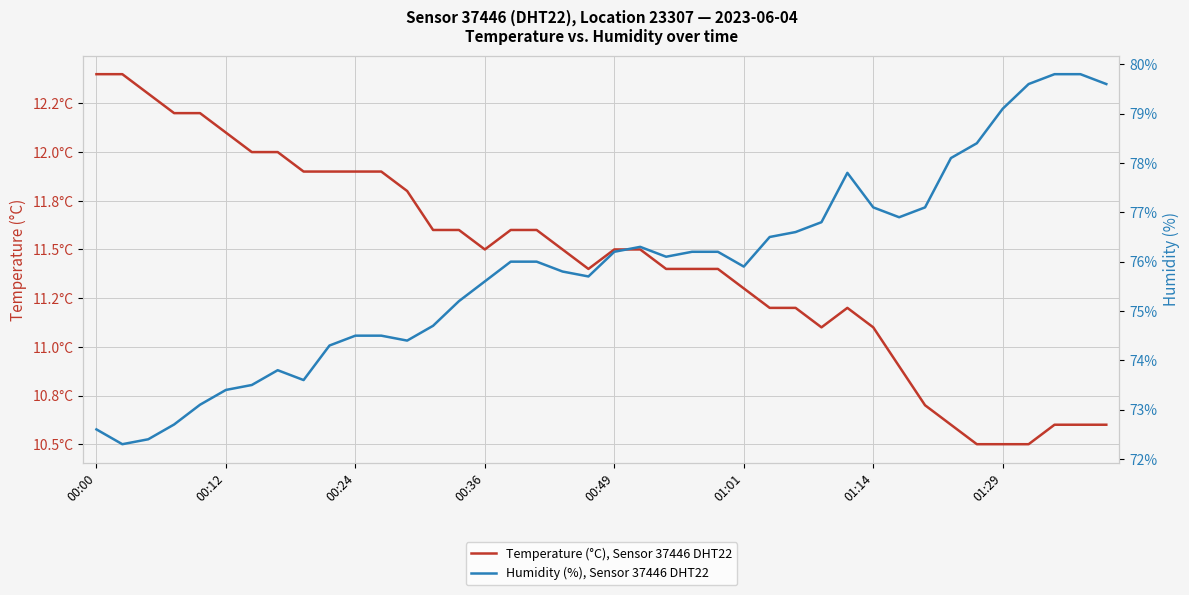

What is the minimum value shown in the chart?

10.5